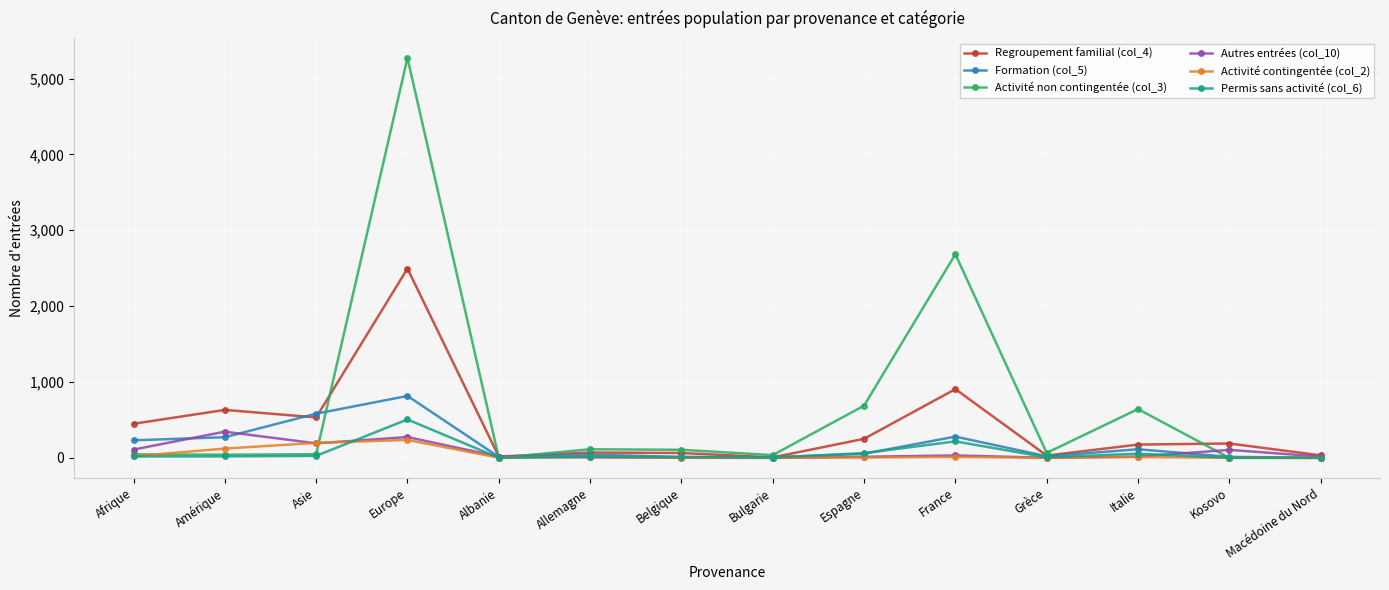

Is the value of Permis sans activité (col_6) at Afrique greater than the value of Activité contingentée (col_2) at Europe?

No